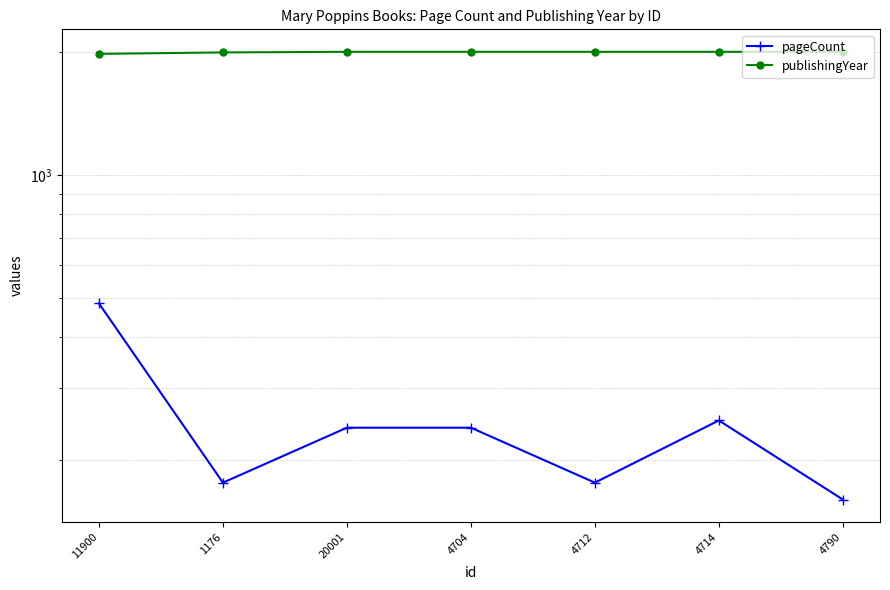

How many data points in pageCount are above 240?

2